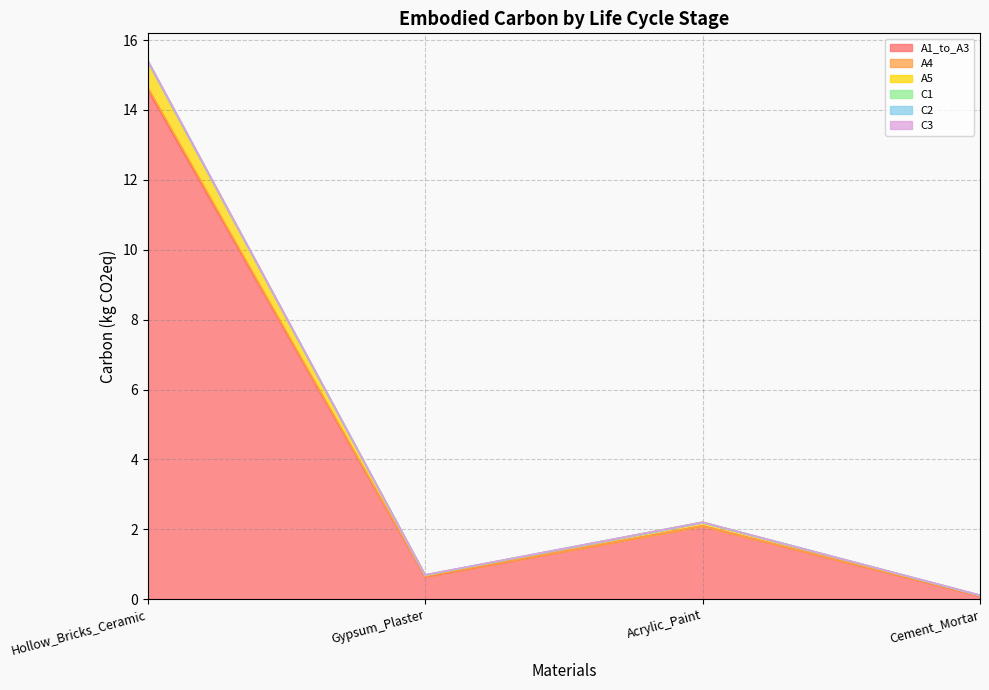

What is the maximum value shown in the chart?

14.6